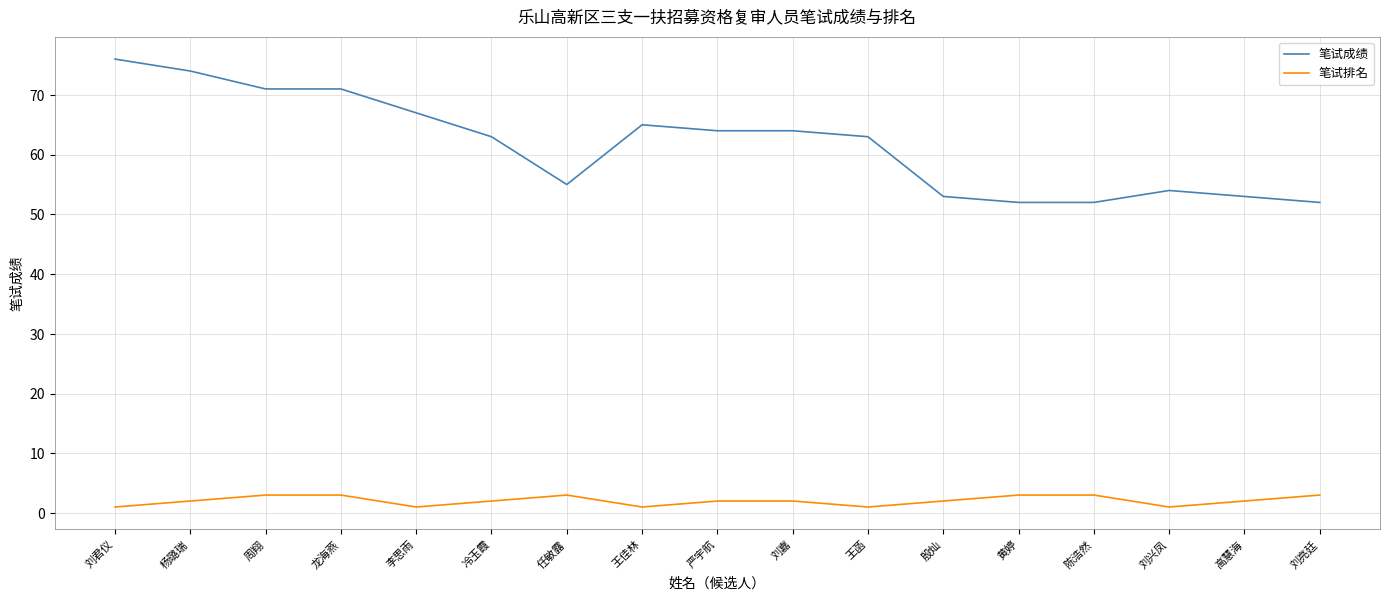

What is the difference between the maximum and minimum values in the 笔试排名 series?

2